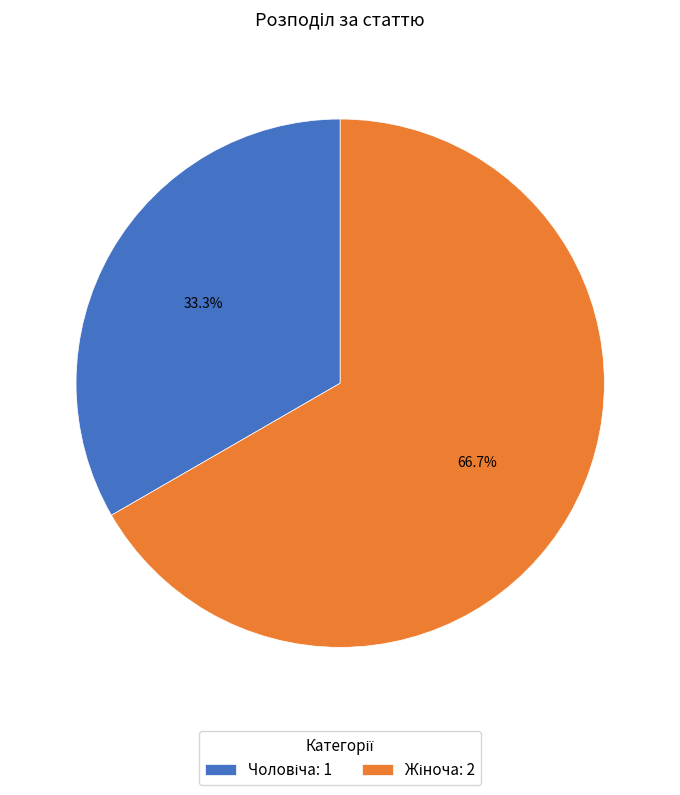

Is there a majority slice in this chart?

Yes